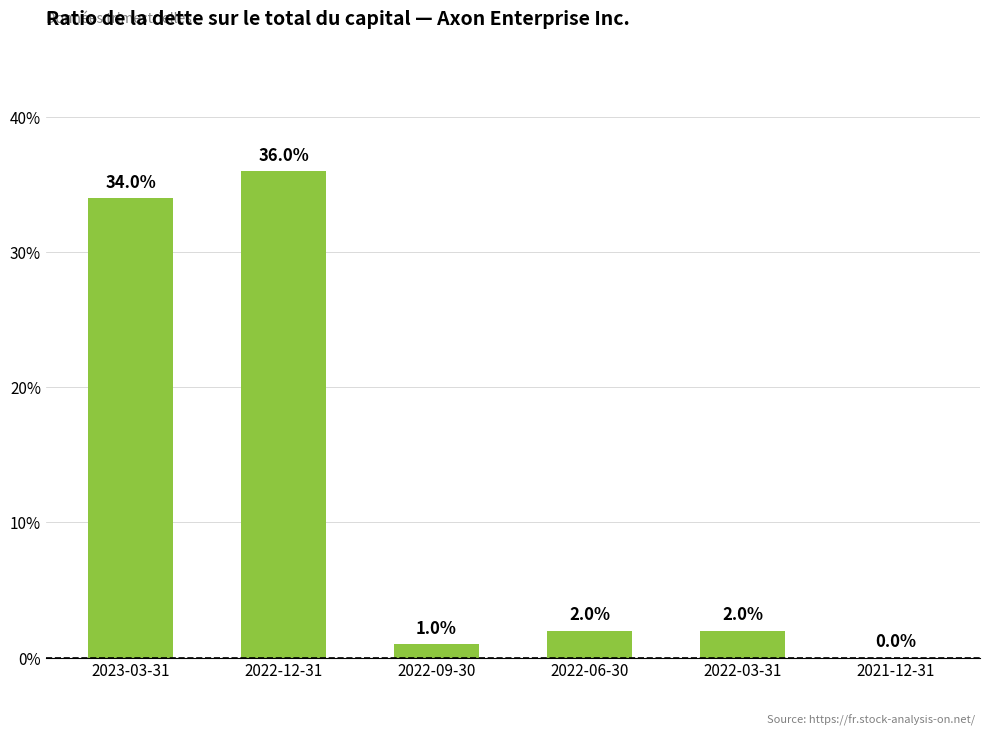

What is the label of the 2nd bar from the right?

2022-03-31